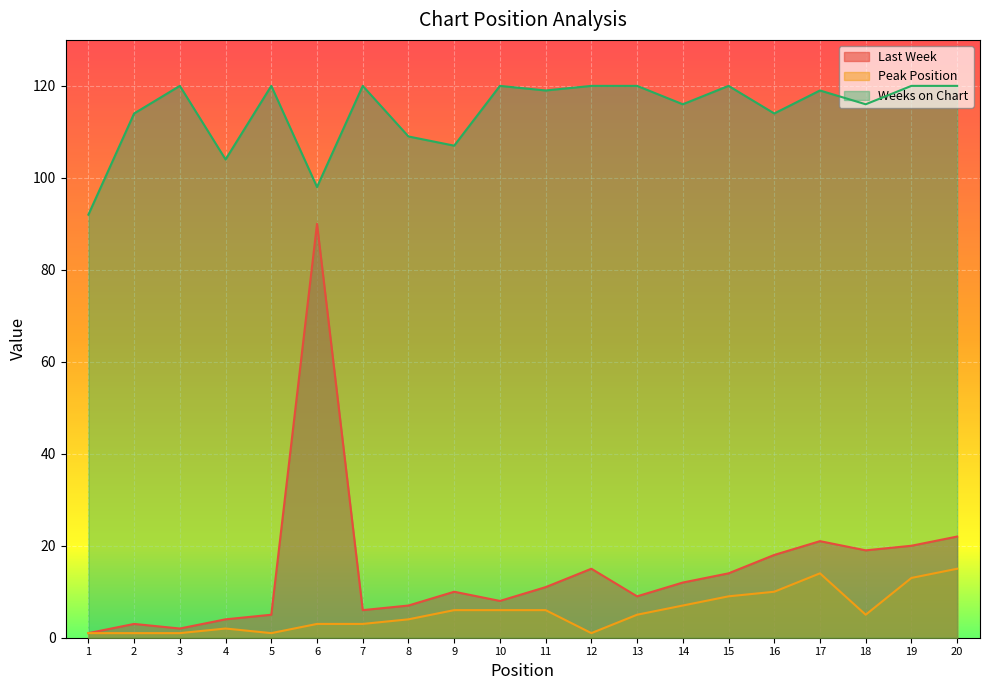

How many lines are shown in the chart?

3